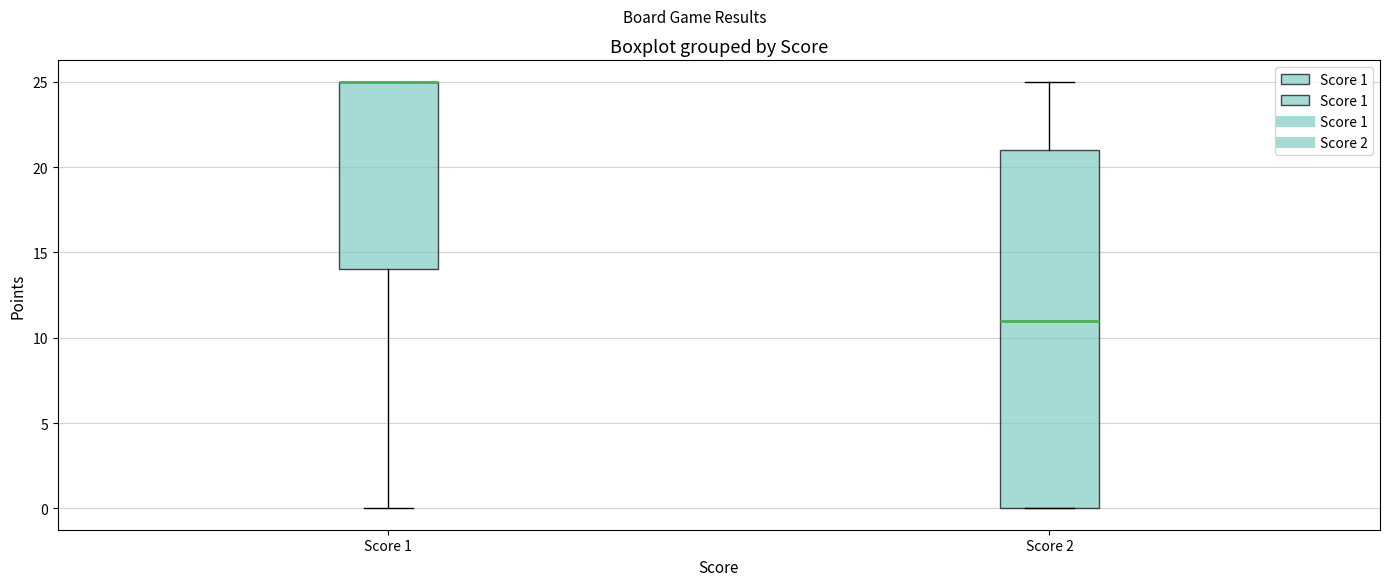

Reading left to right, read every box against the y-axis: the position of its median line, the range the box covers, and the ends of its whiskers. The values are not printed on the chart, so give them approximately, as read against the axis.

Score 1: median 25 (drawn on the box's upper edge), box 14 to 25, whiskers 0 to 25
Score 2: median 11, box 0 to 21, whiskers 0 to 25